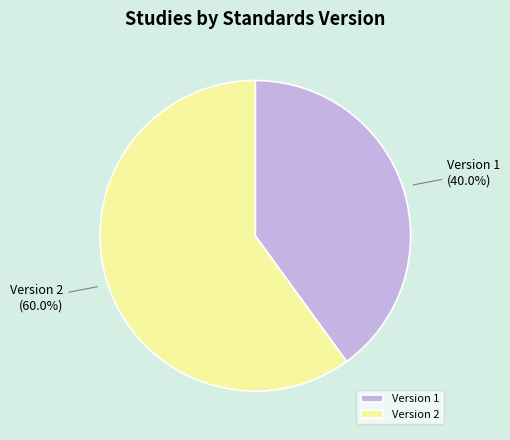

Approximately how many times larger is the value at Version 1 compared to Version 2?

0.7